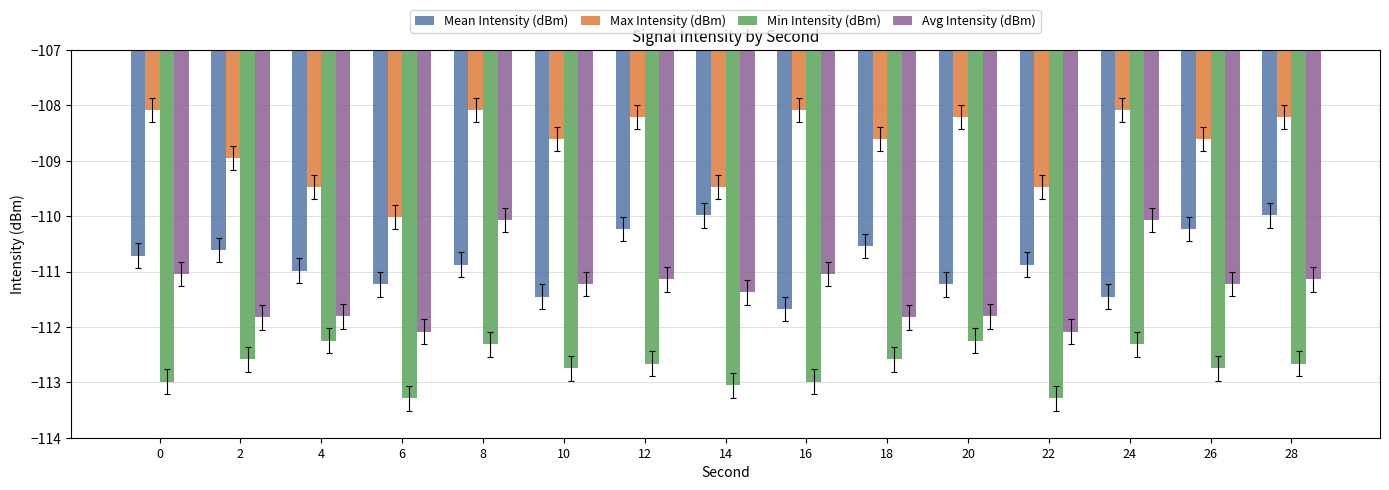

How many groups of bars are there?

15